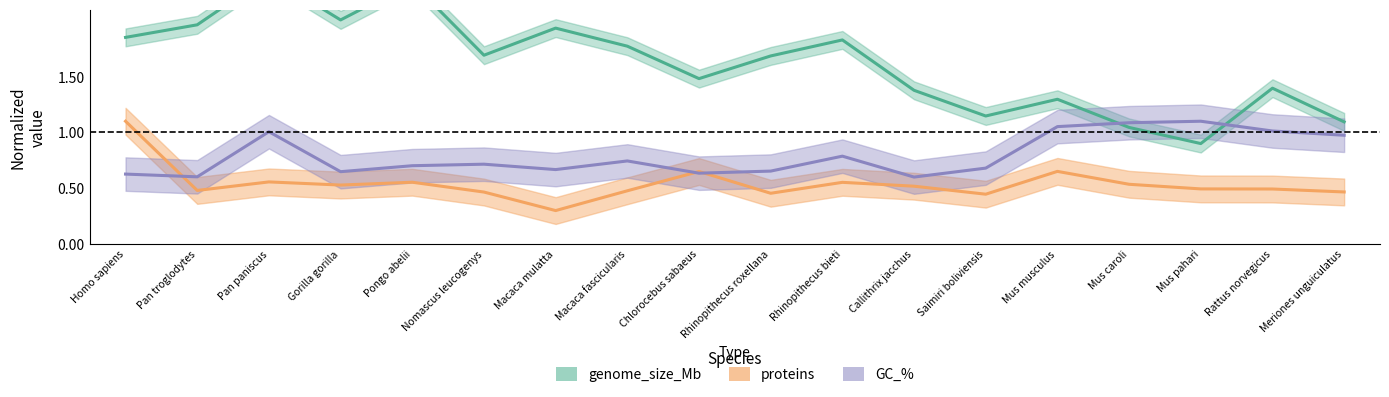

What is the total value across all series at Pongo abelii?

3.6